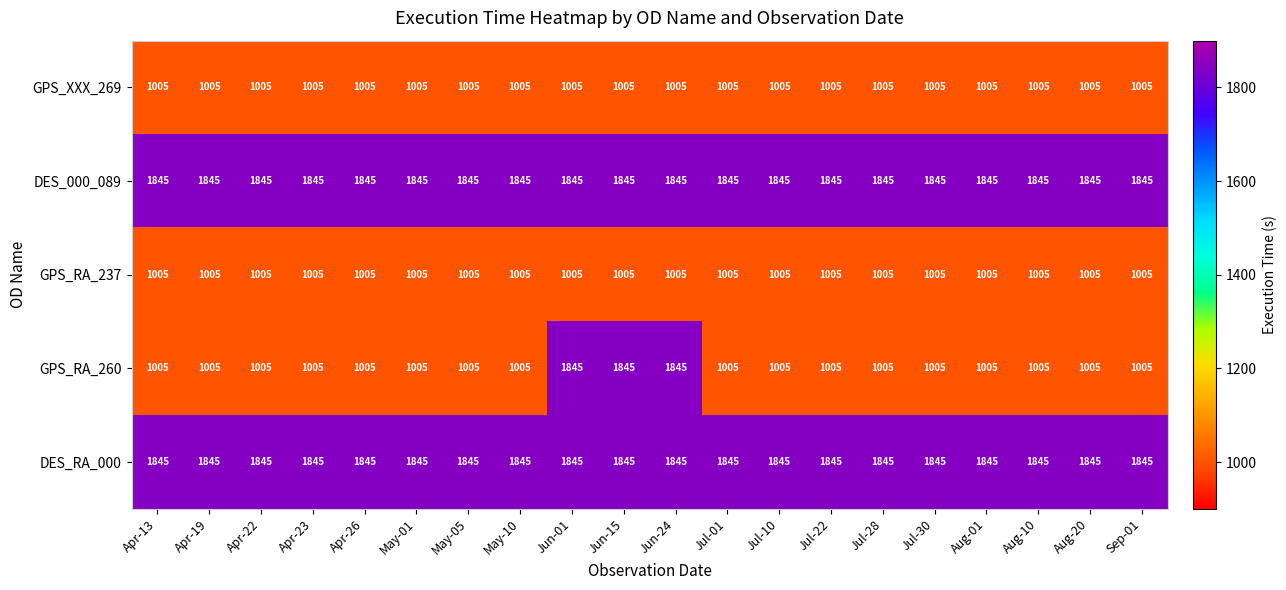

What is the difference between the second highest and second lowest values in the GPS_RA_260 series?

840